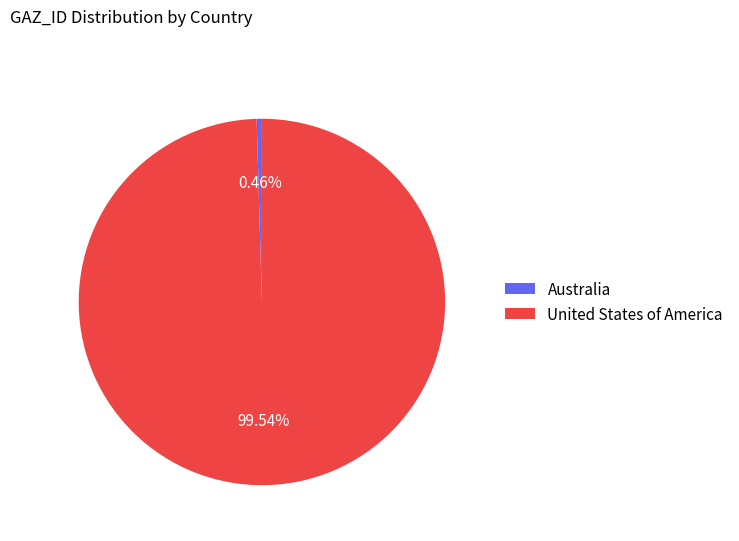

Does United States of America represent more than half of the total?

Yes